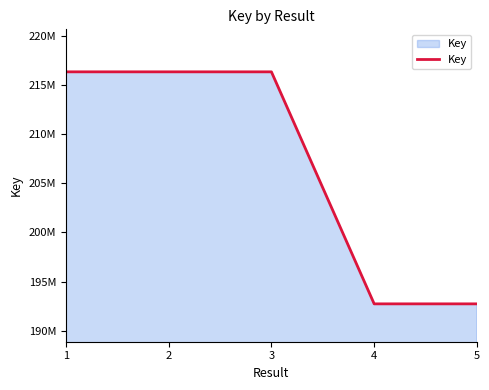

What is the difference between the second highest and minimum values?

23619120